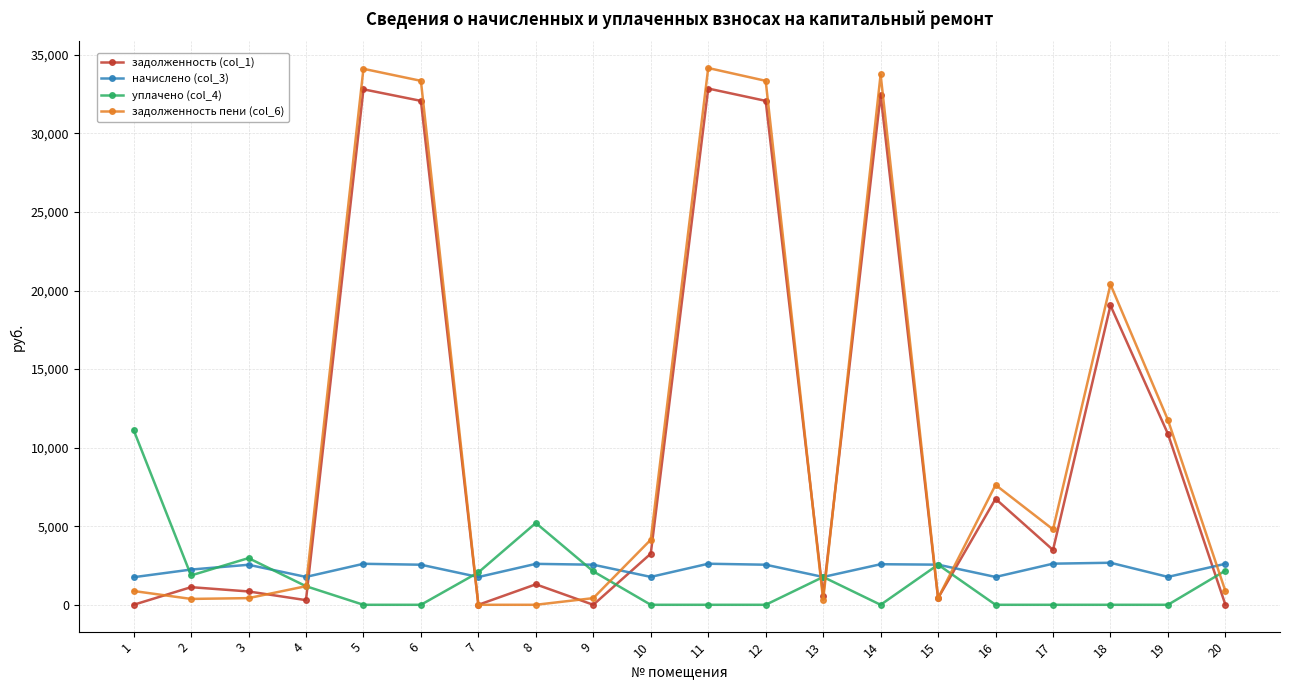

True or false: задолженность (col_1) has more than 1 points higher than both neighbors.

True